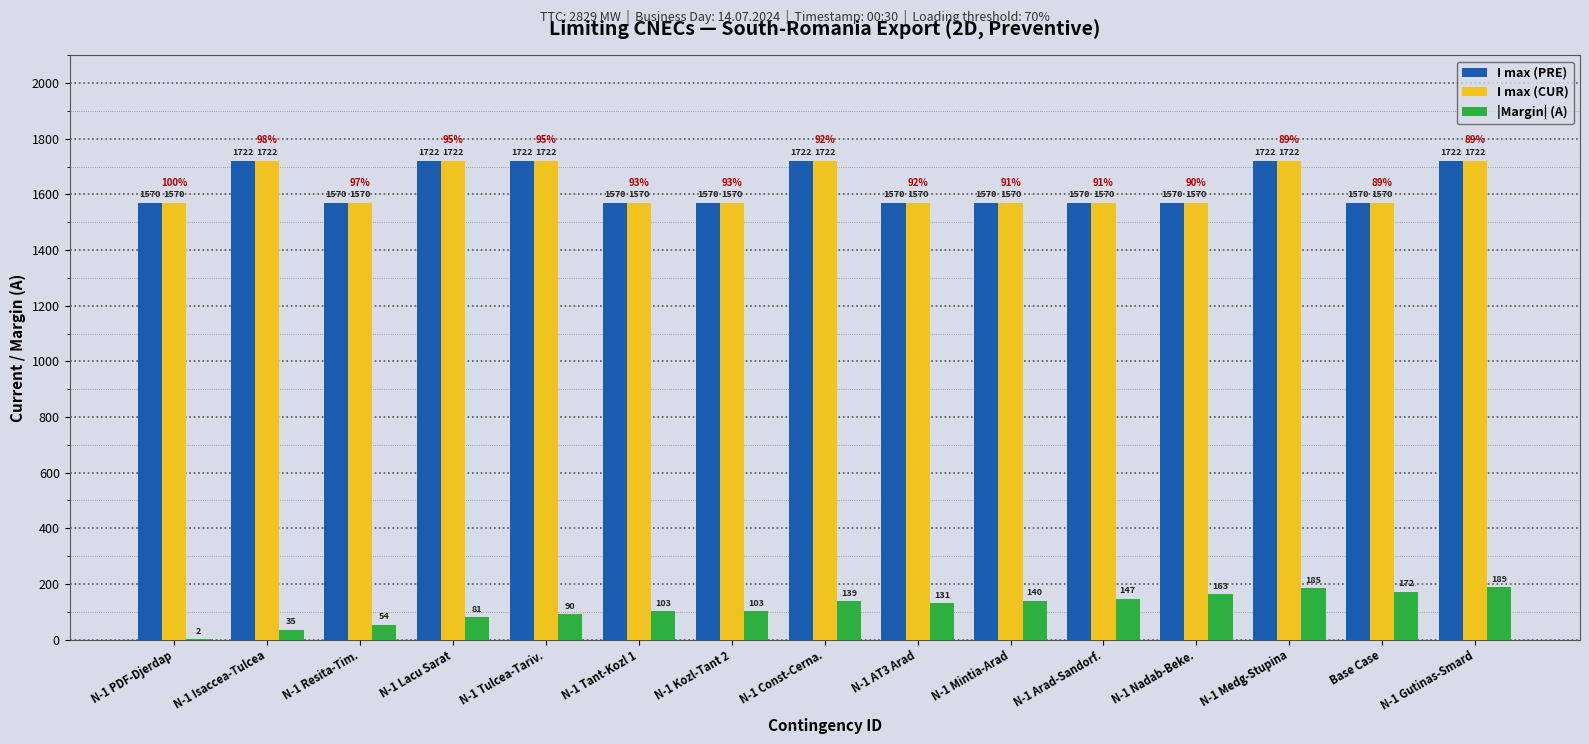

What is the greatest value displayed?

1722